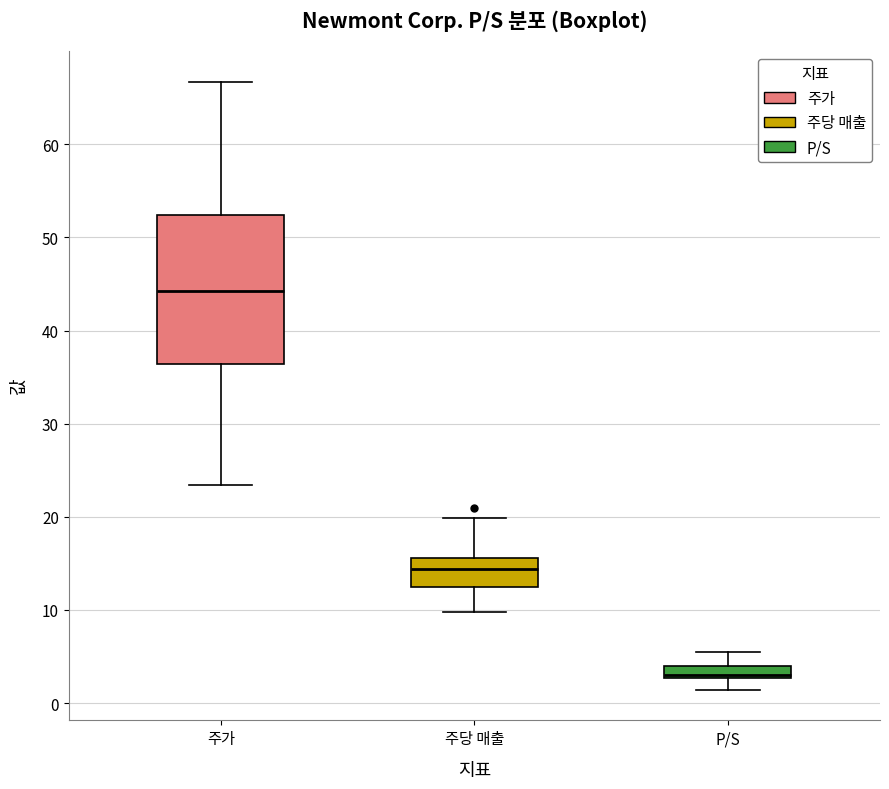

Where is the upper edge of the box for 주가 on the y-axis? The values are not printed on the chart, so give them approximately, as read against the axis.

52